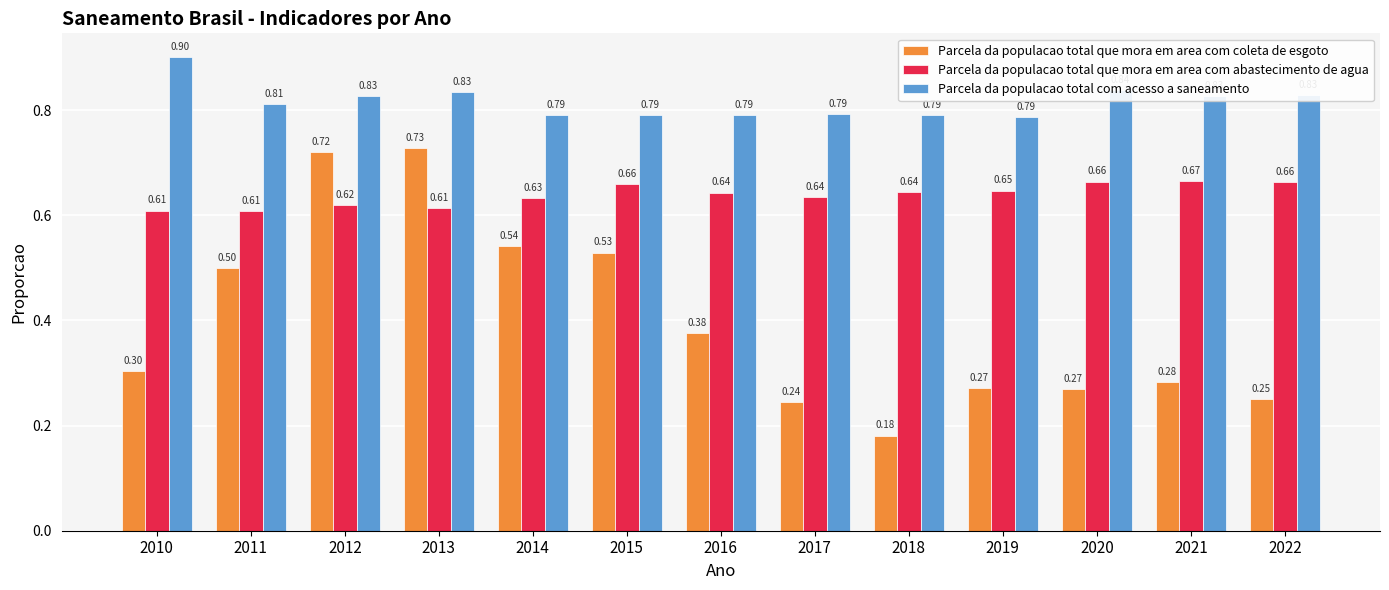

Between 2011 and 2022, which series saw the biggest shift?

Parcela da populacao total que mora em area com coleta de esgoto